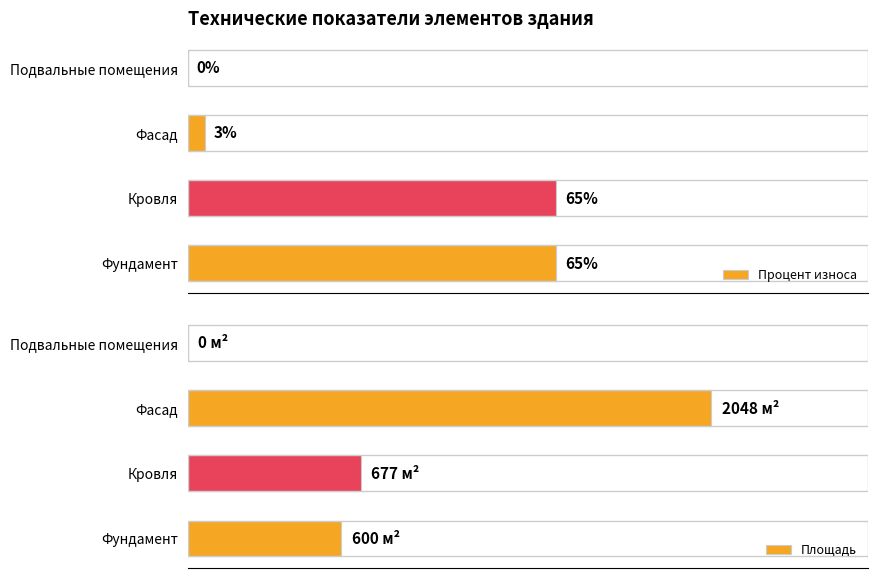

List the series in order of their peak value, lowest first.

Процент износа, Площадь